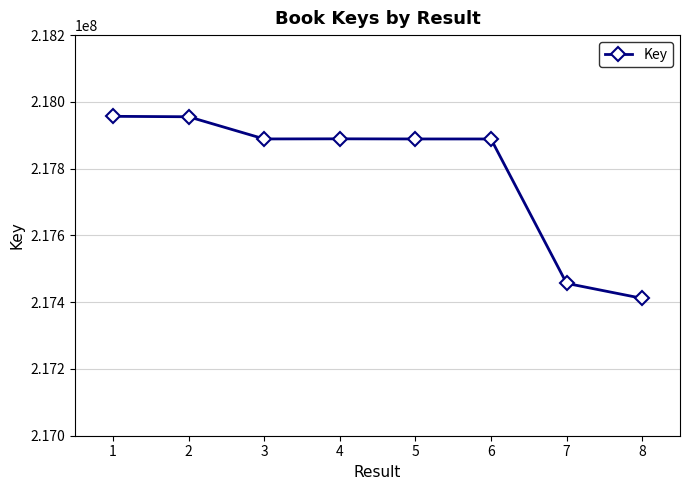

Approximately how many times larger is the value at 7 compared to 4?

1.0